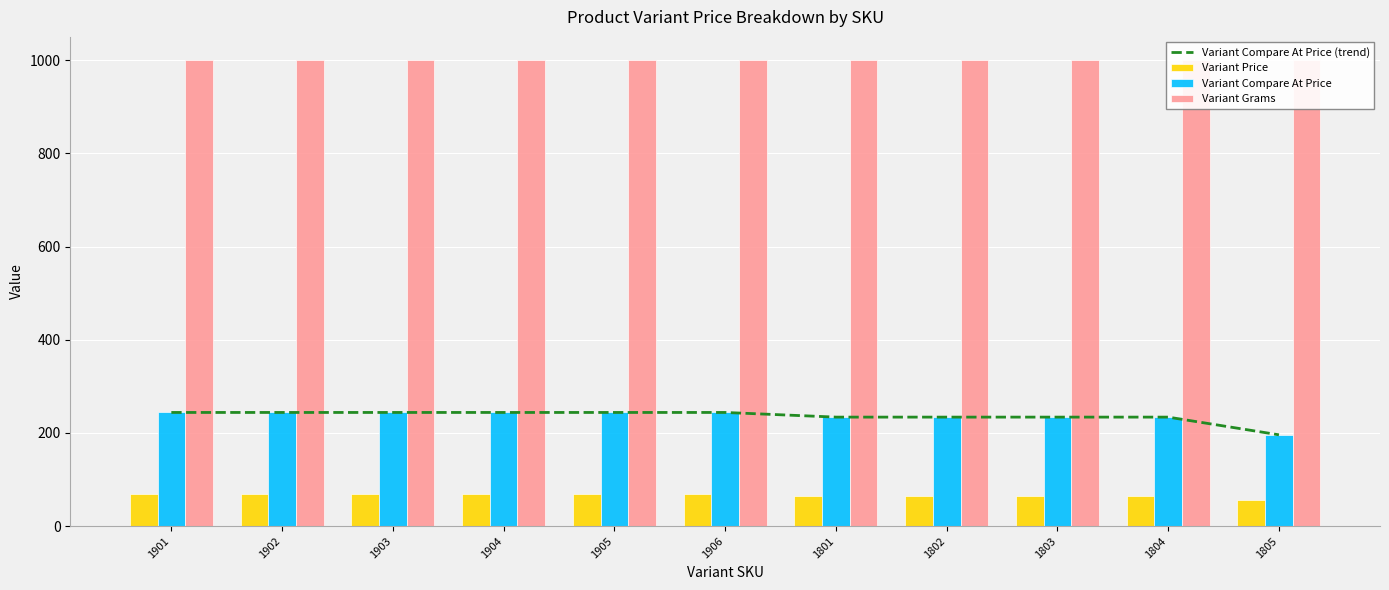

How many values in the Variant Compare At Price series are below 244?

5